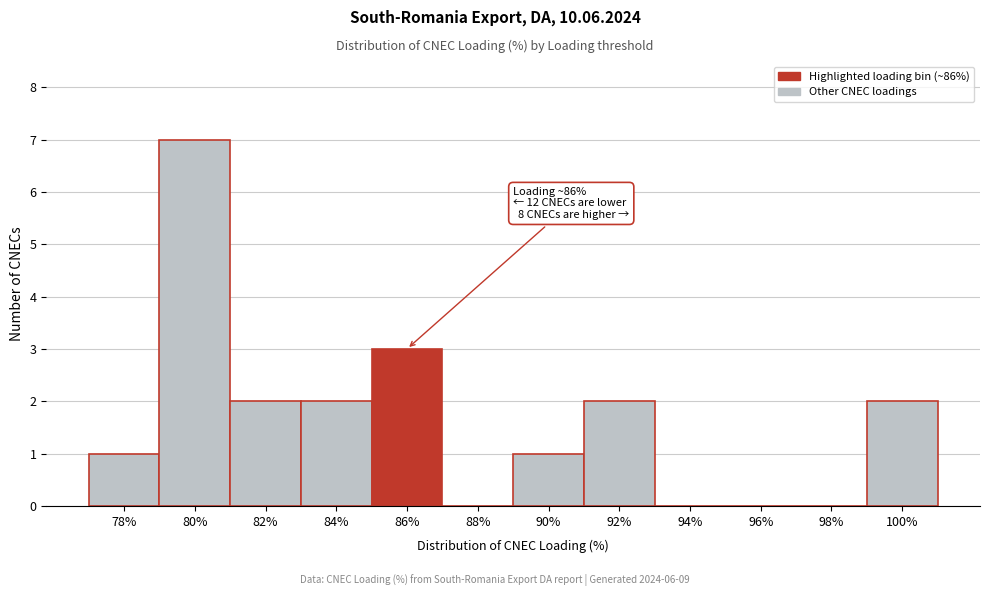

Reading right to left, what are all the values shown in this chart?

100%=2	98%=0	96%=0	94%=0	92%=2	90%=1	88%=0	86%=3	84%=2	82%=2	80%=7	78%=1